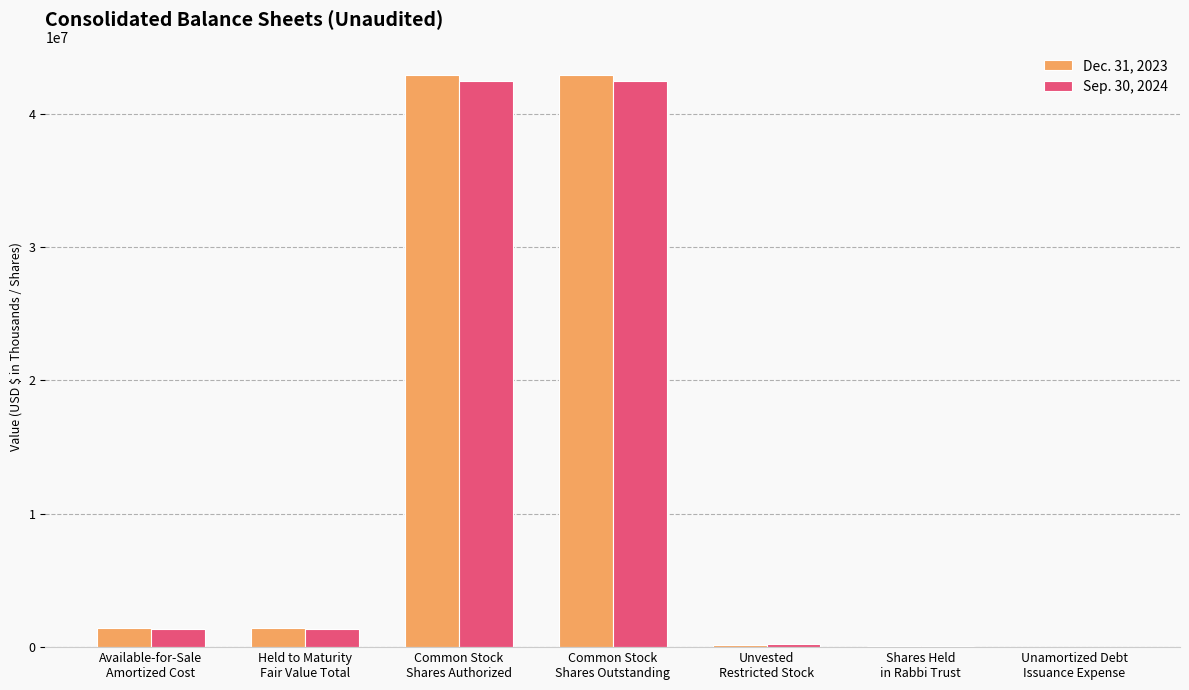

The value of Dec. 31, 2023 at Available-for-Sale
Amortized Cost is 1459862. True or false?

True